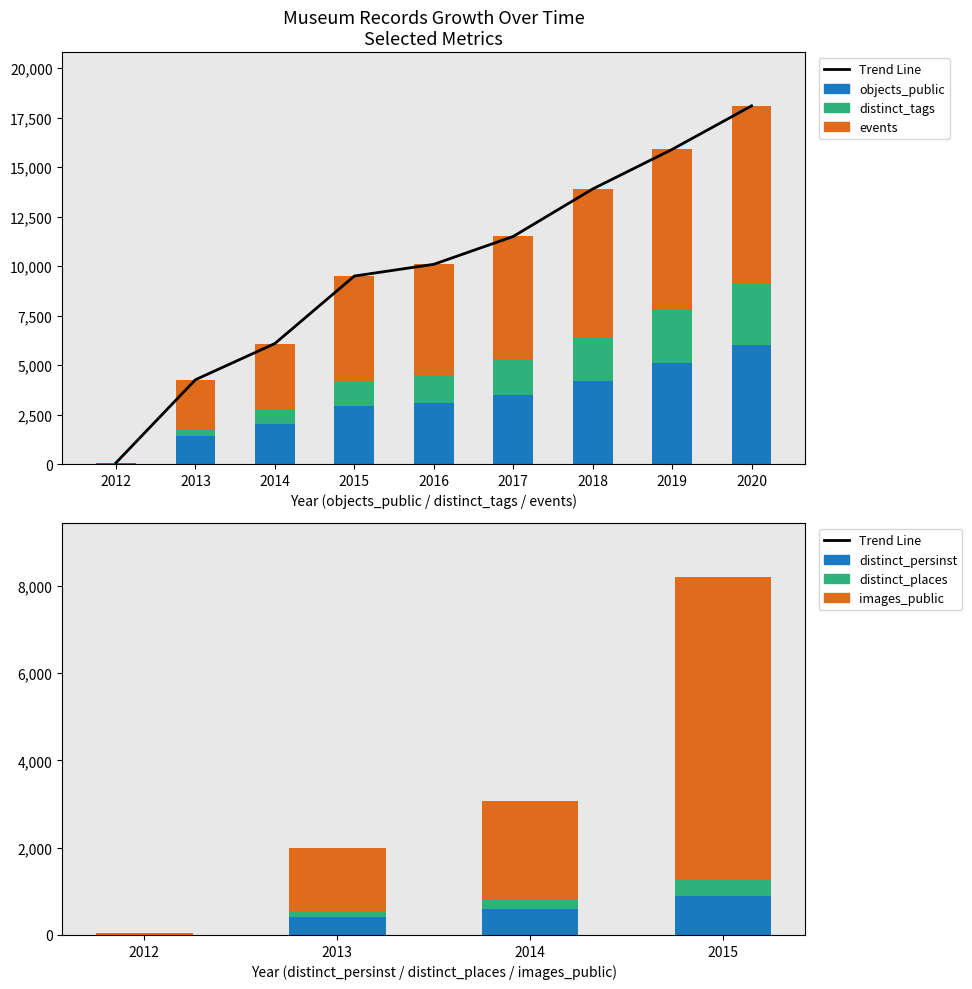

At which label is events closest to 4511?

2015